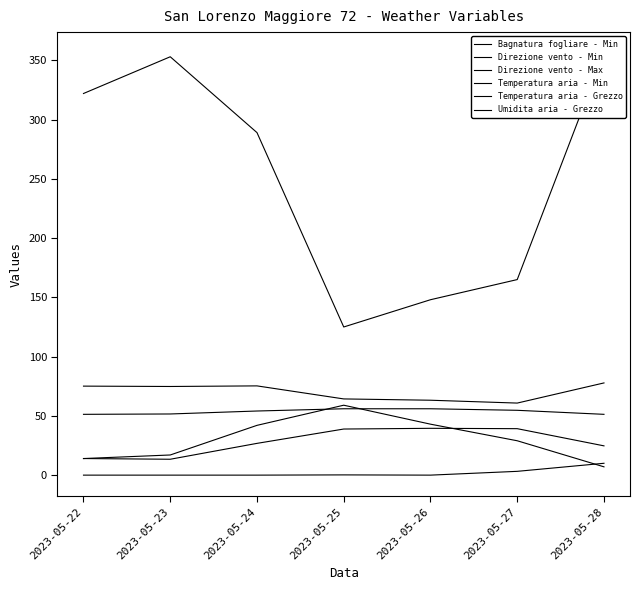

Is this an area chart (filled region under the line)?

No